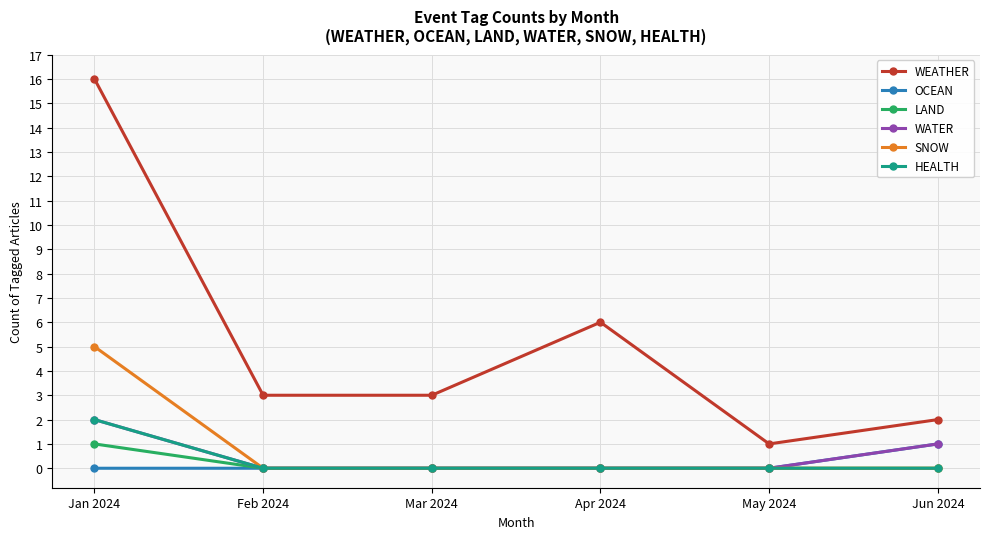

What is the spread (max minus min) of values at Feb 2024?

3